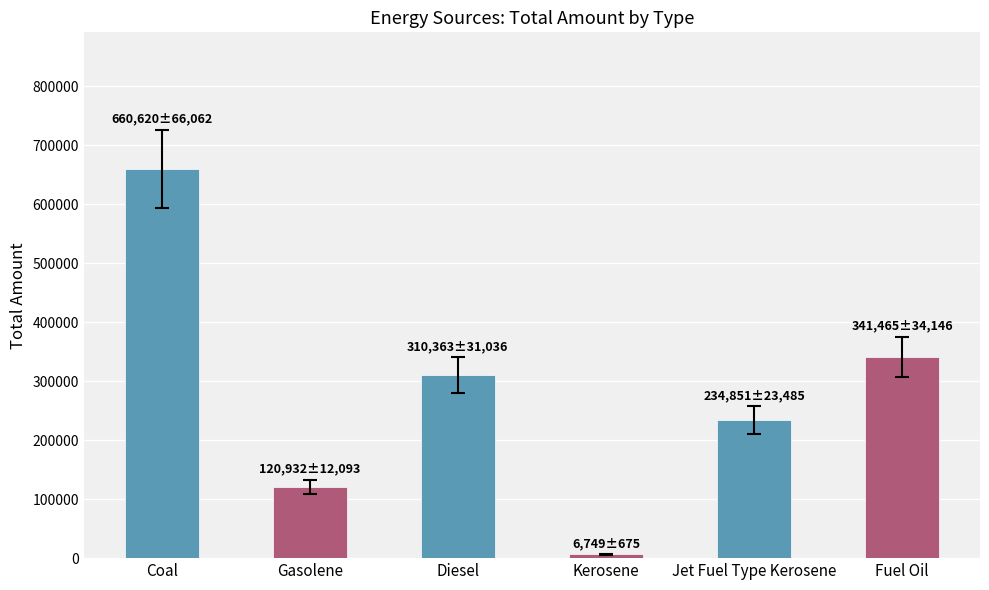

What is the change in value from Coal to Gasolene?

-539688